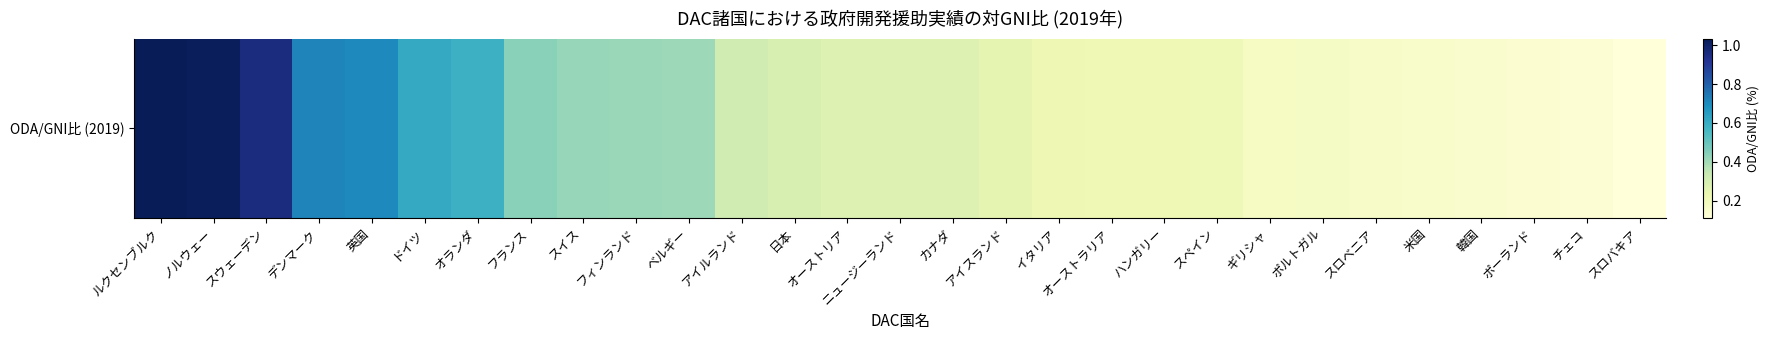

How many categories are shown in the chart?

29